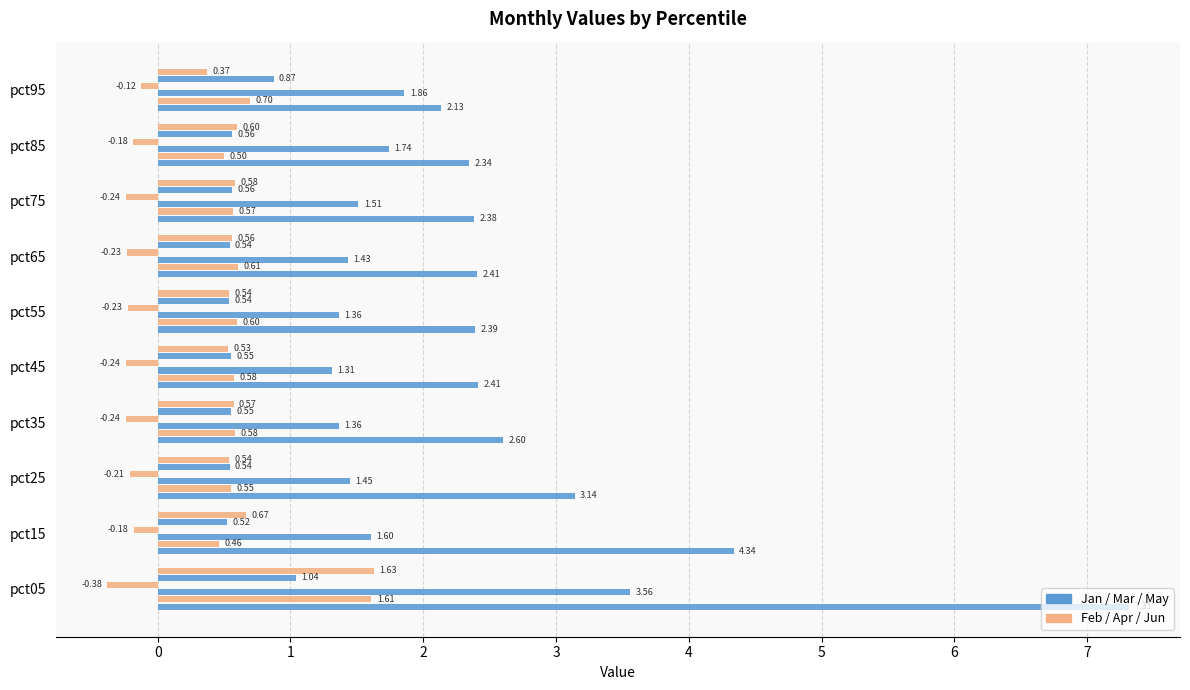

What is the greatest value displayed?

7.3